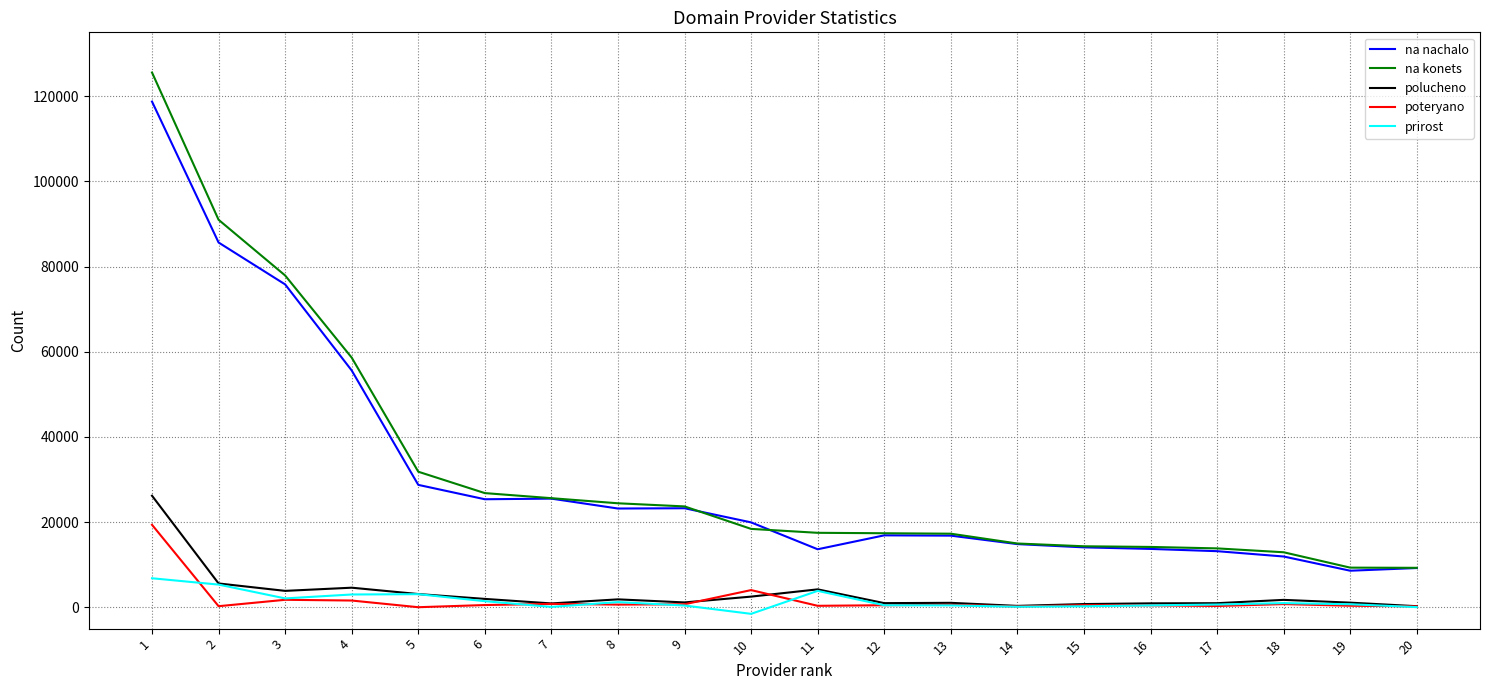

True or false: na konets and poteryano intersect in this chart.

False